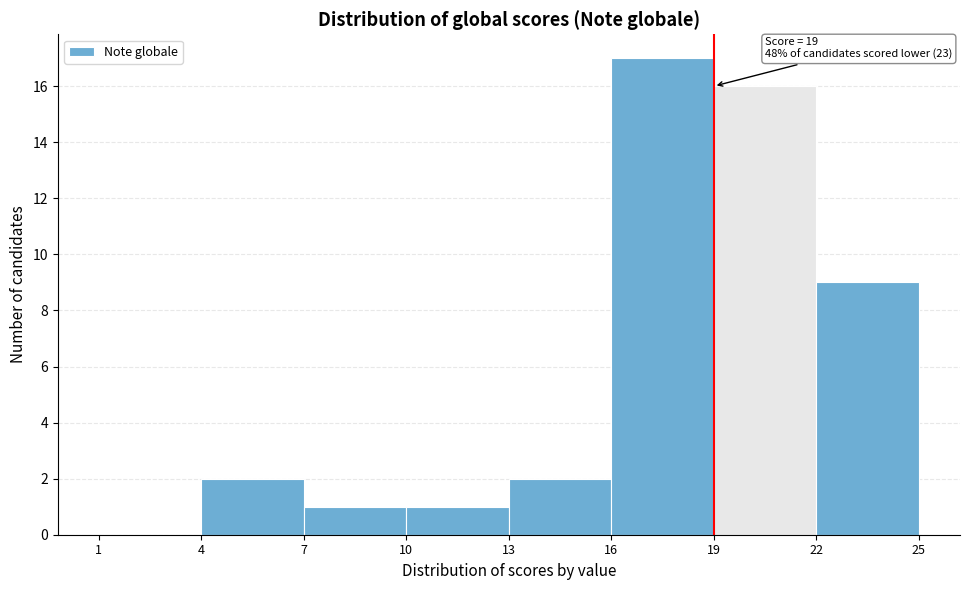

Which range on the x-axis has the tallest bar?

16 to 19